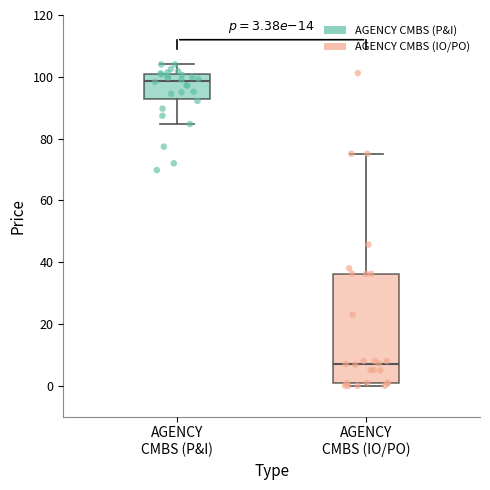

Comparing the boxes themselves (not the whiskers), which one is the tallest?

AGENCY CMBS (IO/PO)